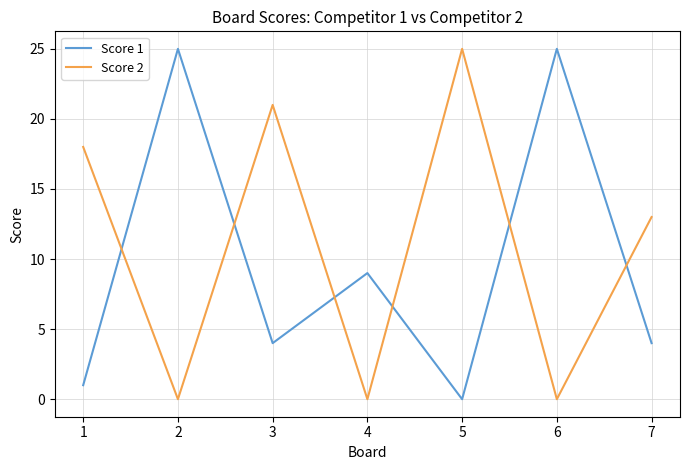

Which series changed the most between 1 and 6?

Score 1